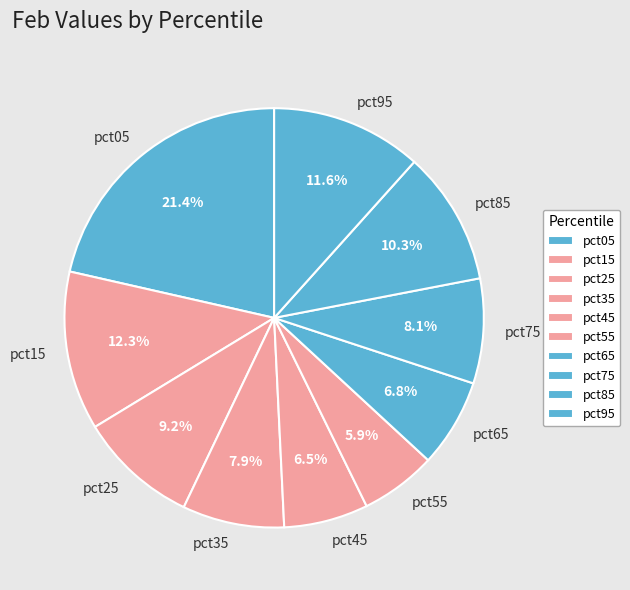

How many slices are in this pie chart?

10